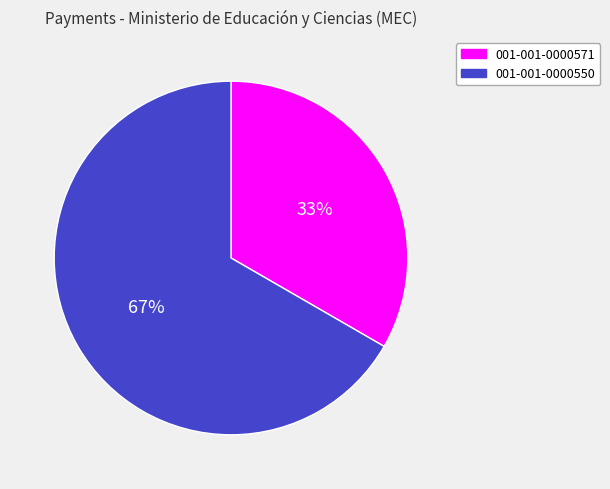

To the nearest percent, what is the combined percentage of 001-001-0000571 and 001-001-0000550?

100%